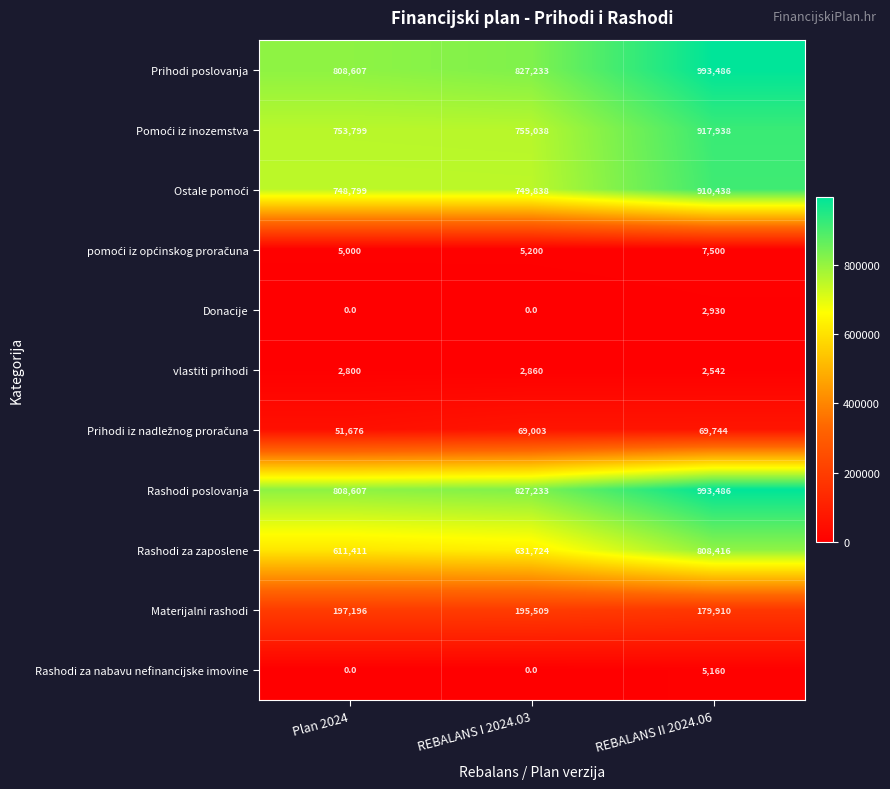

Between Plan 2024 and REBALANS I 2024.03, which series saw the biggest shift?

Rashodi za zaposlene